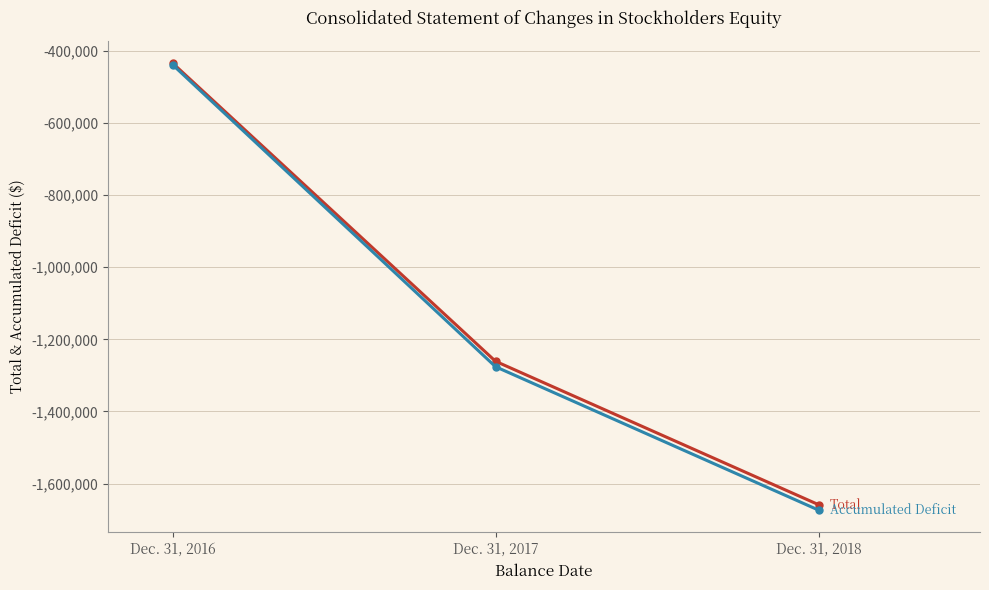

At which category does the chart reach its minimum across all series?

Dec. 31, 2018